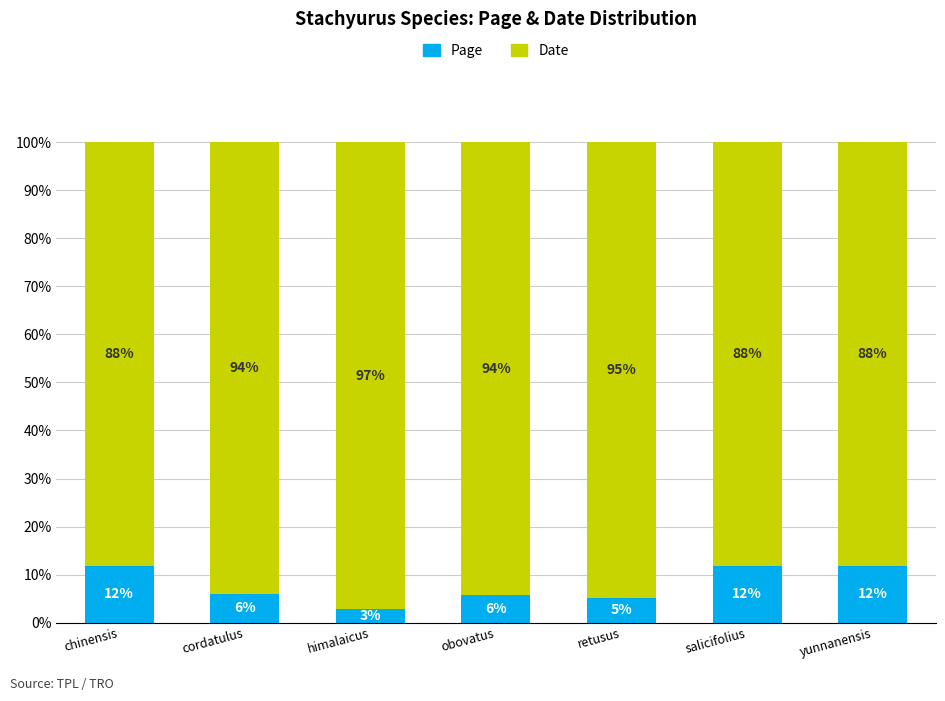

What is the total value across all series at chinensis?

100.0